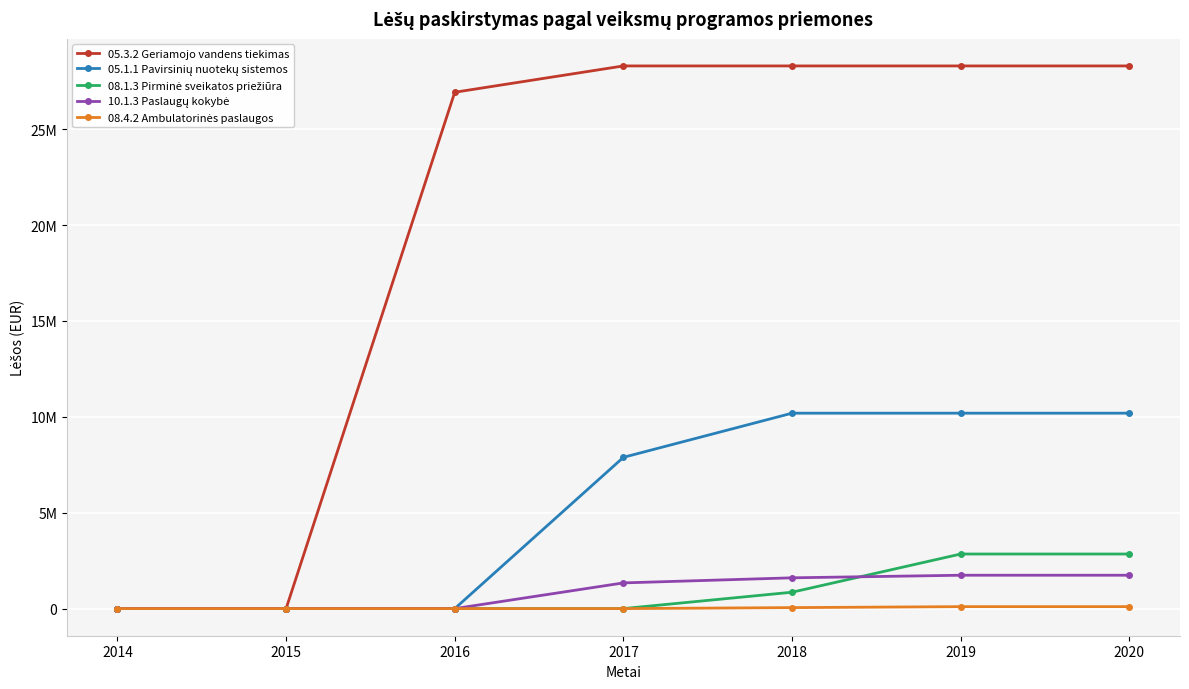

True or false: 08.4.2 Ambulatorinės paslaugos and 10.1.3 Paslaugų kokybė cross at least once.

False